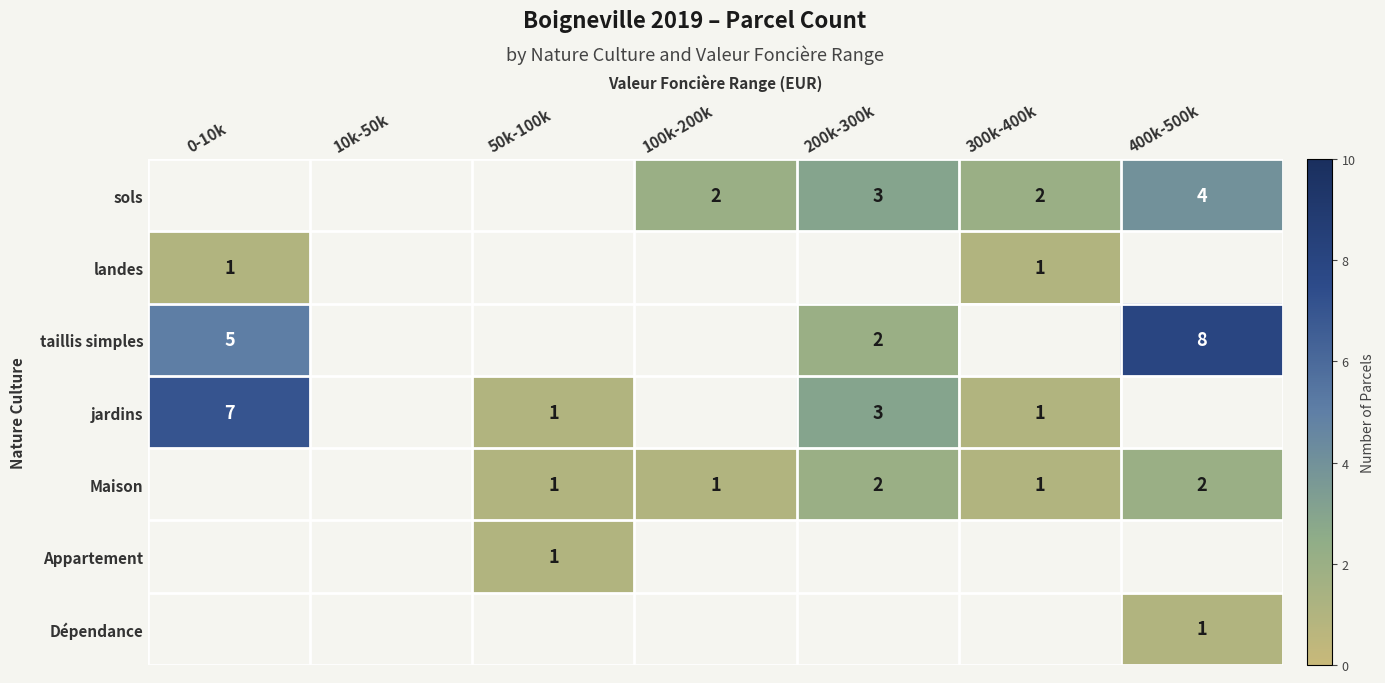

At which category does the chart reach its minimum across all series?

0-10k